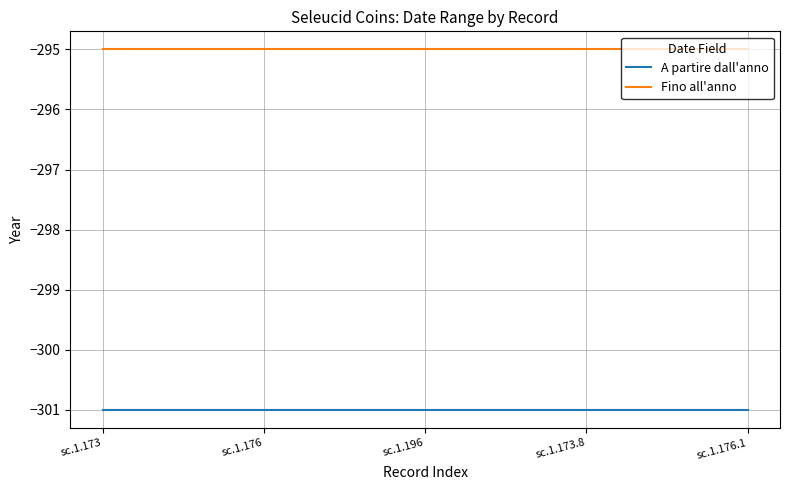

True or false: A partire dall'anno and Fino all'anno intersect in this chart.

False